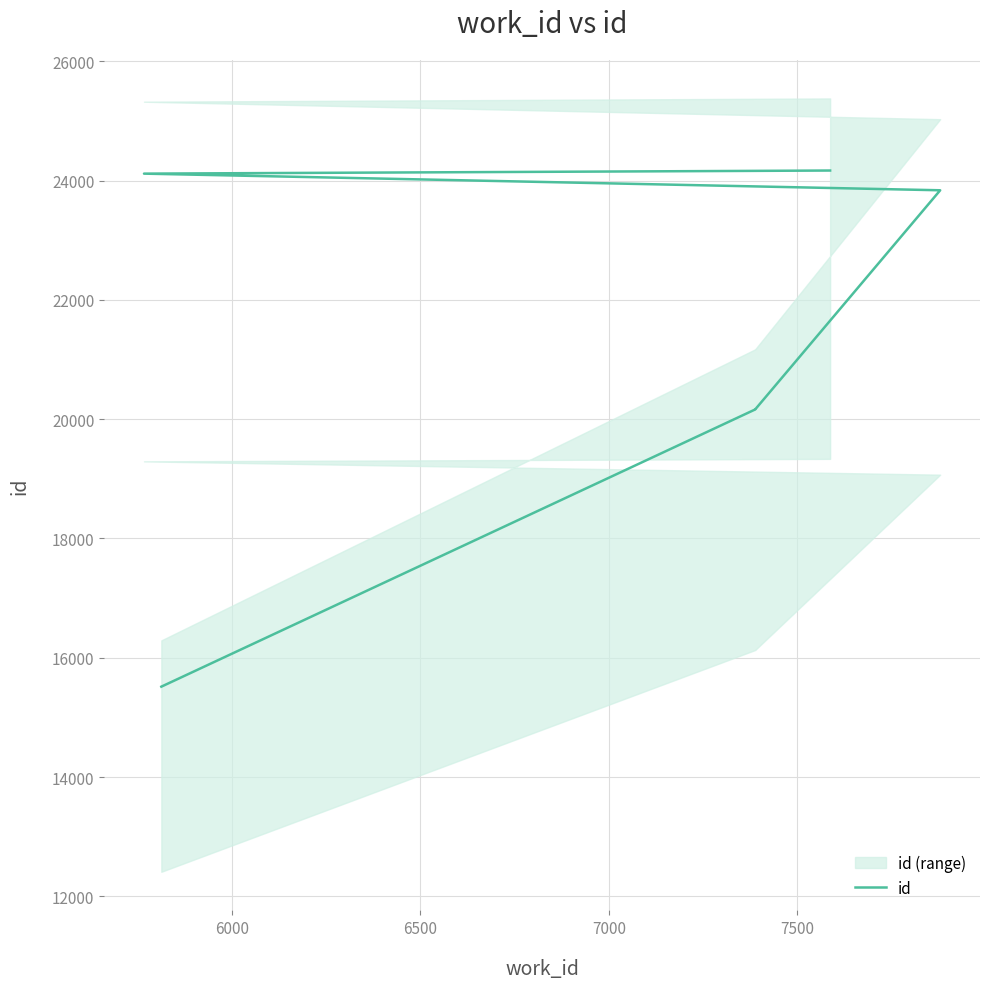

True or false: there are more than 0 points higher than both neighbors.

False